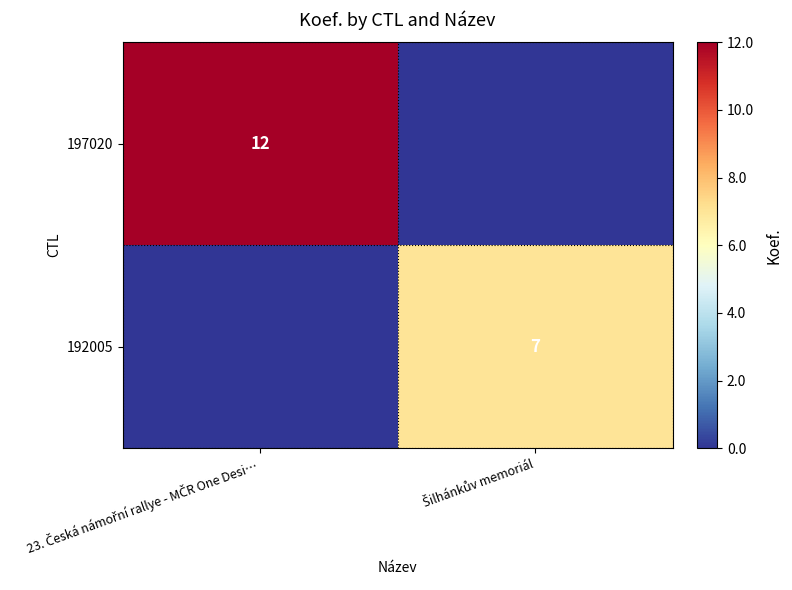

How many data points in 192005 are less than 7?

1